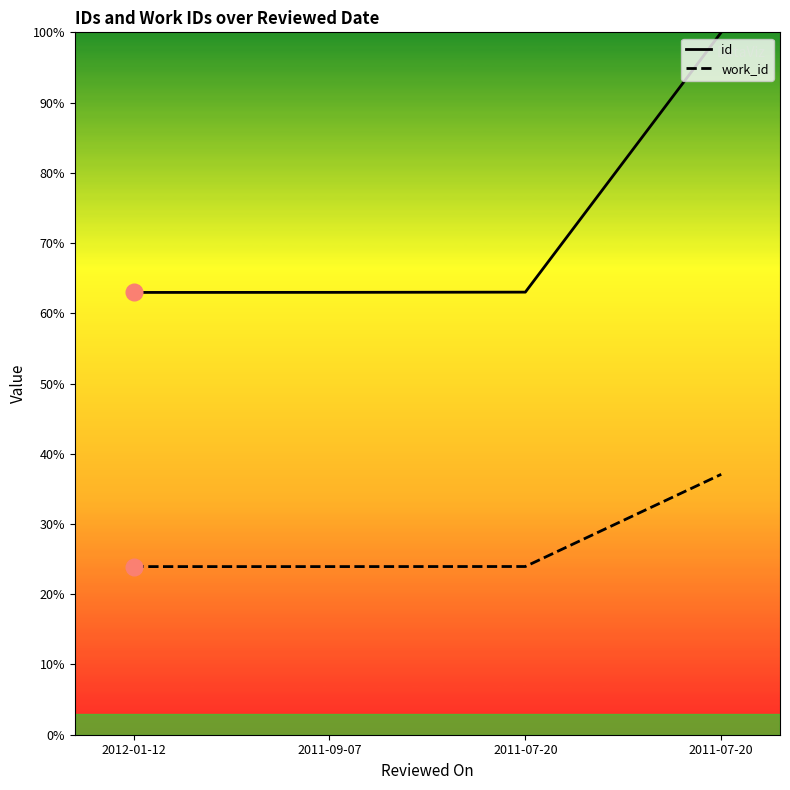

How many lines are shown in the chart?

2